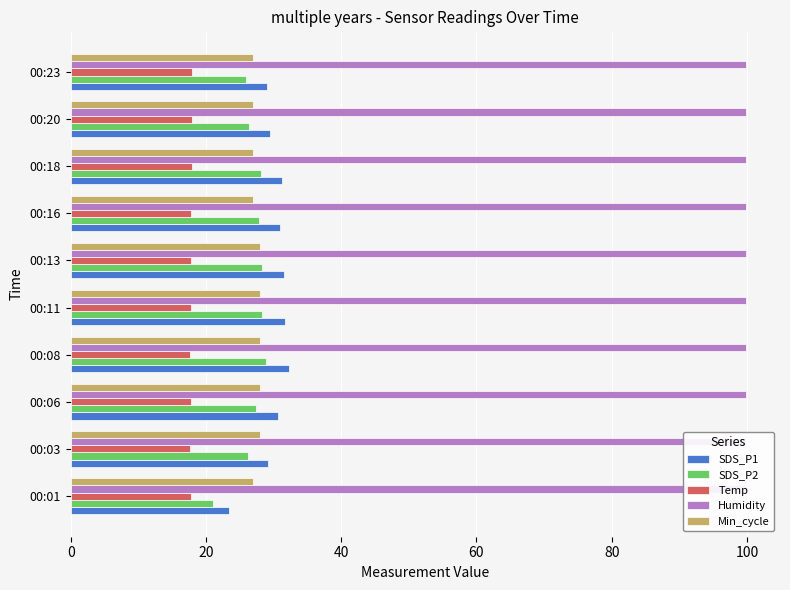

At 80, list the series in order from smallest to largest.

Humidity, Temp, Min_cycle, SDS_P2, SDS_P1